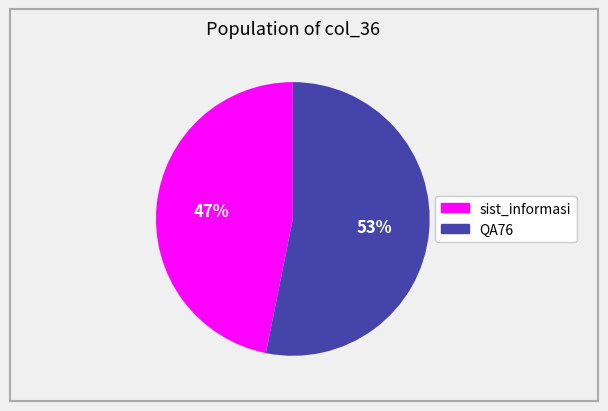

To the nearest percent, what portion does sist_informasi represent?

47%